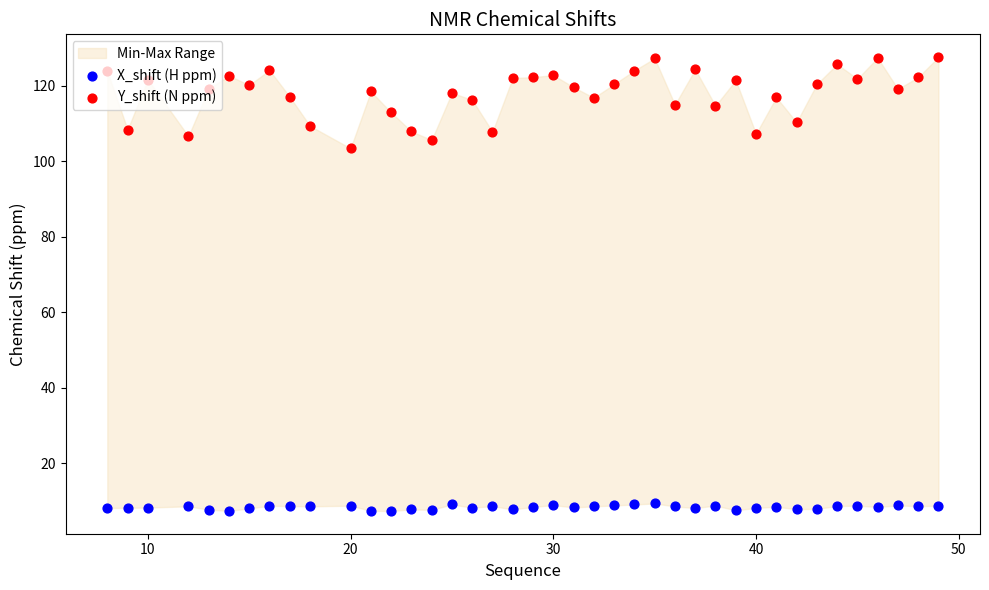

Which series contains the highest Y value?

Y_shift (N ppm)